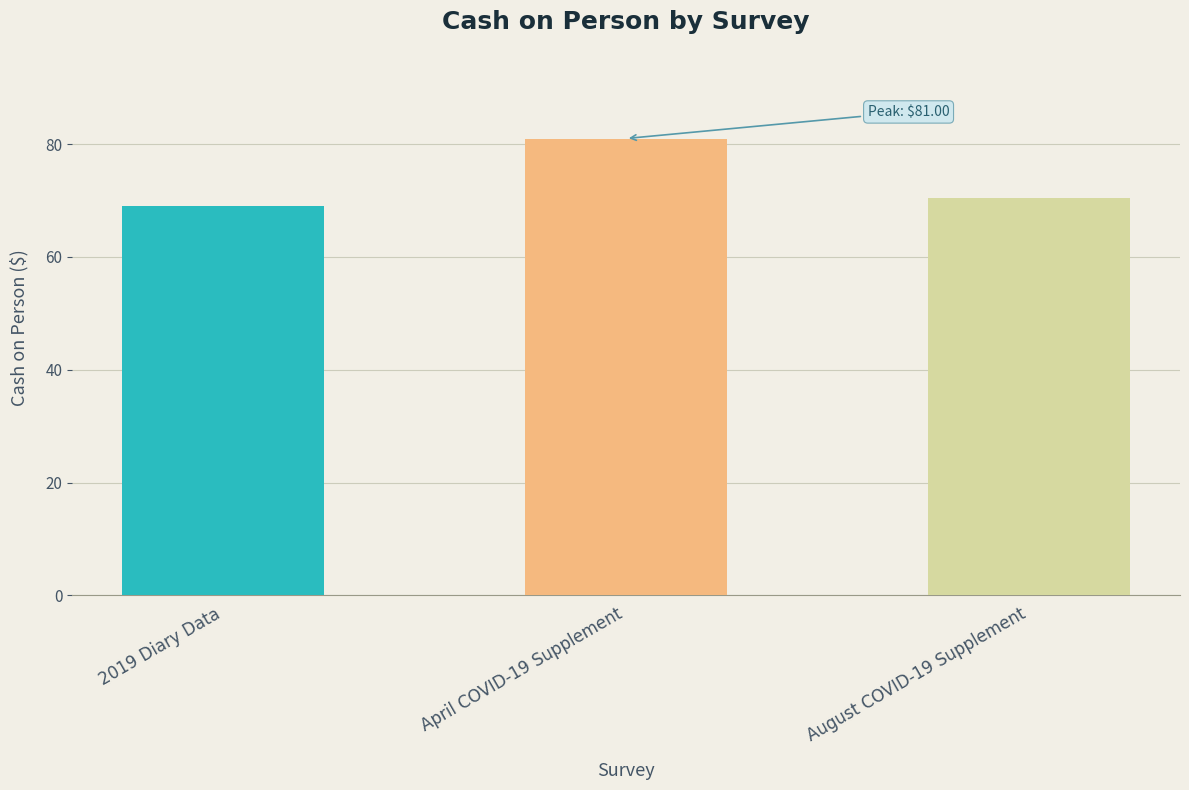

List the labels in order of value, largest first.

April COVID-19 Supplement, August COVID-19 Supplement, 2019 Diary Data